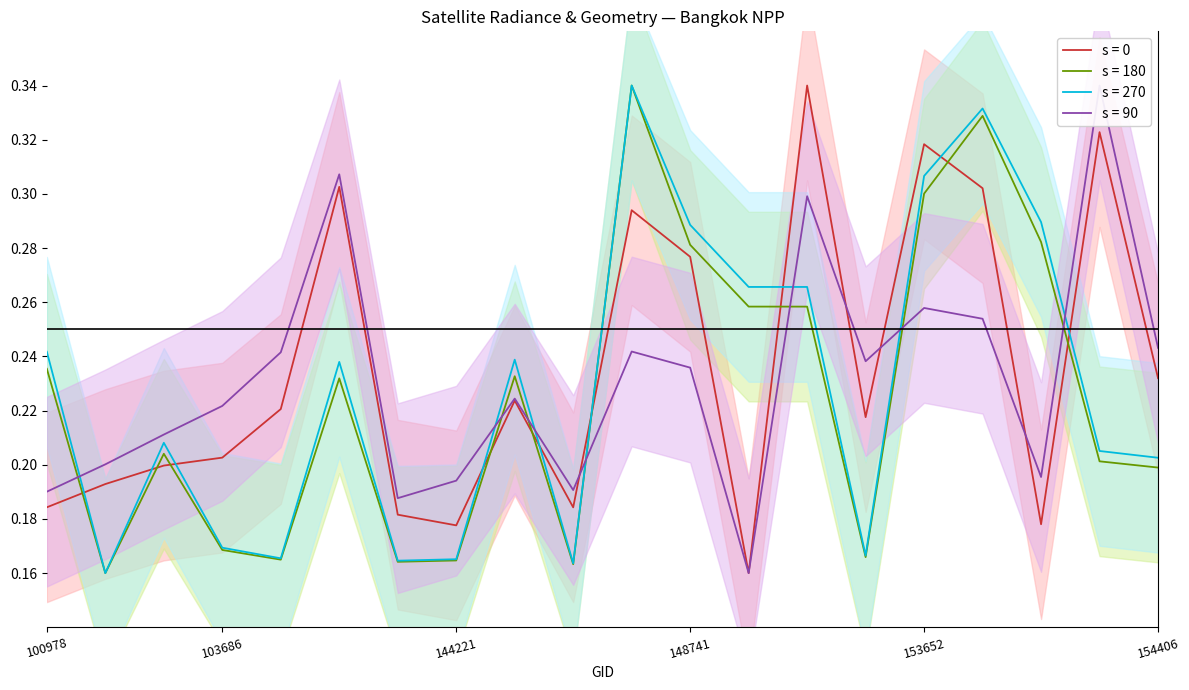

True or false: s = 0 and s = 270 intersect in this chart.

True